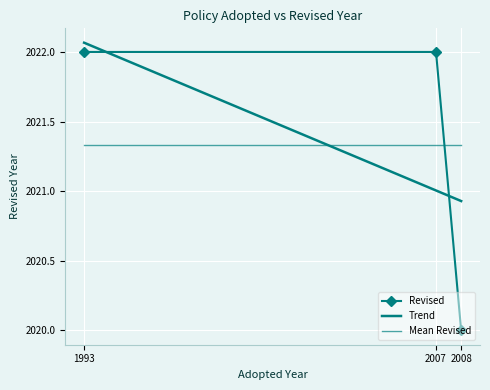

How many data points in Revised are less than 2022?

1